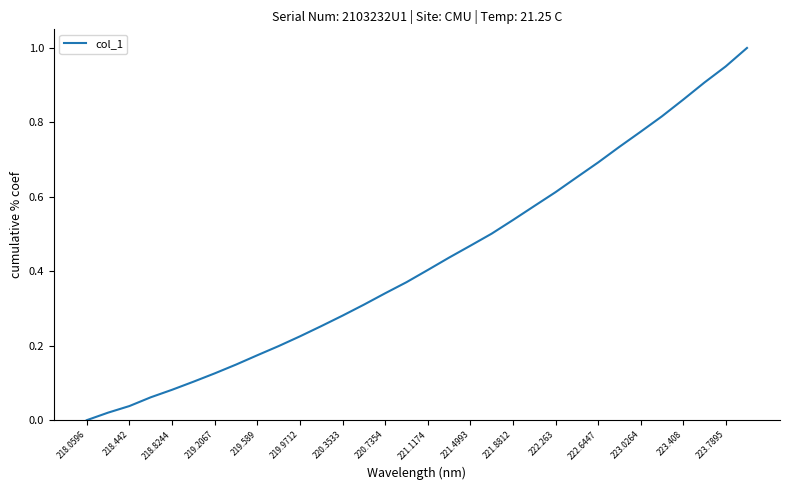

How many lines are shown in the chart?

1